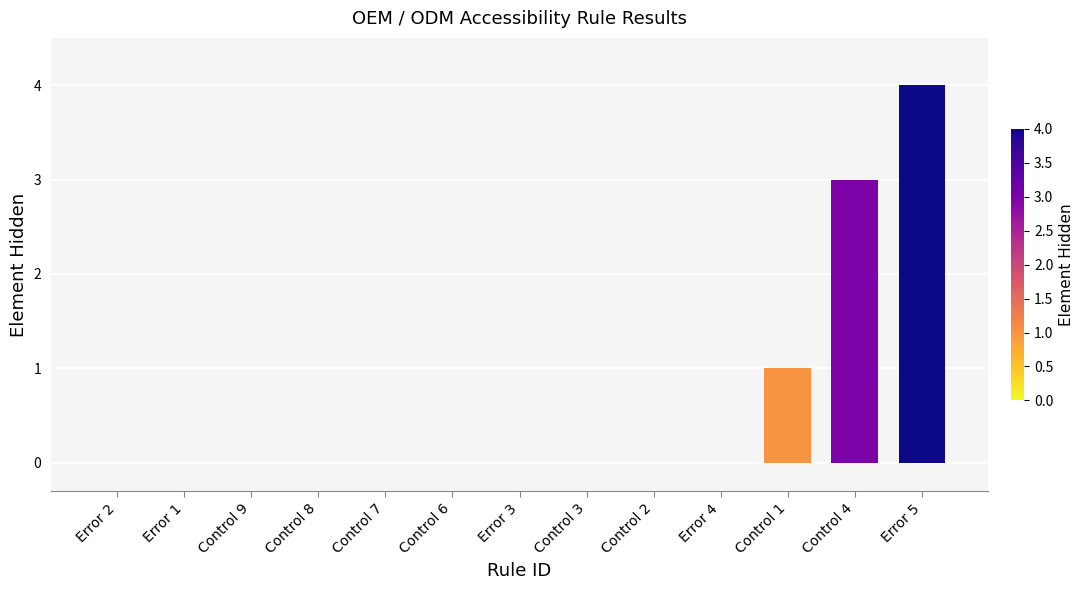

Are the bars horizontal?

No